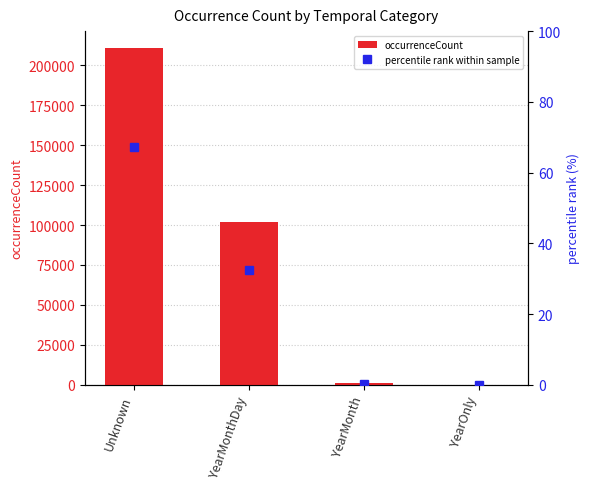

Reading left to right, list all the values displayed in this chart.

210686	101924	1270	31